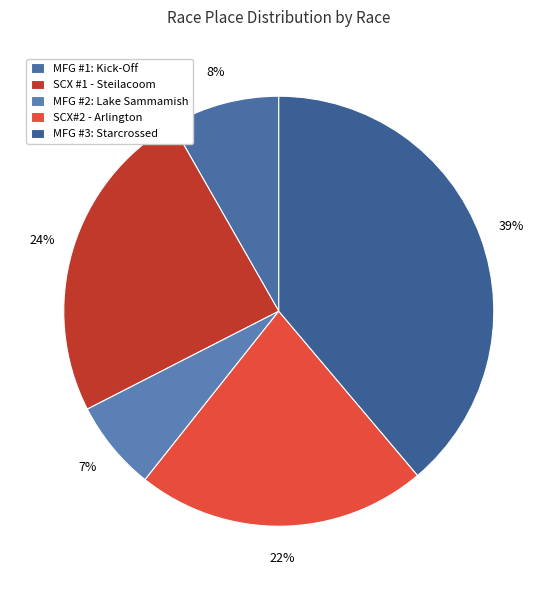

Which slice is the largest?

MFG #3: Starcrossed